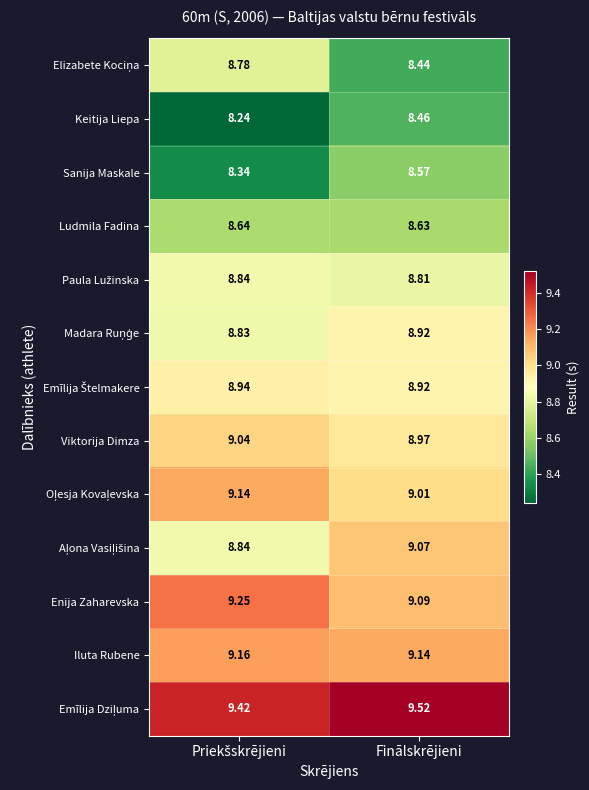

At which category is the sum across all series the highest?

Finālskrējieni